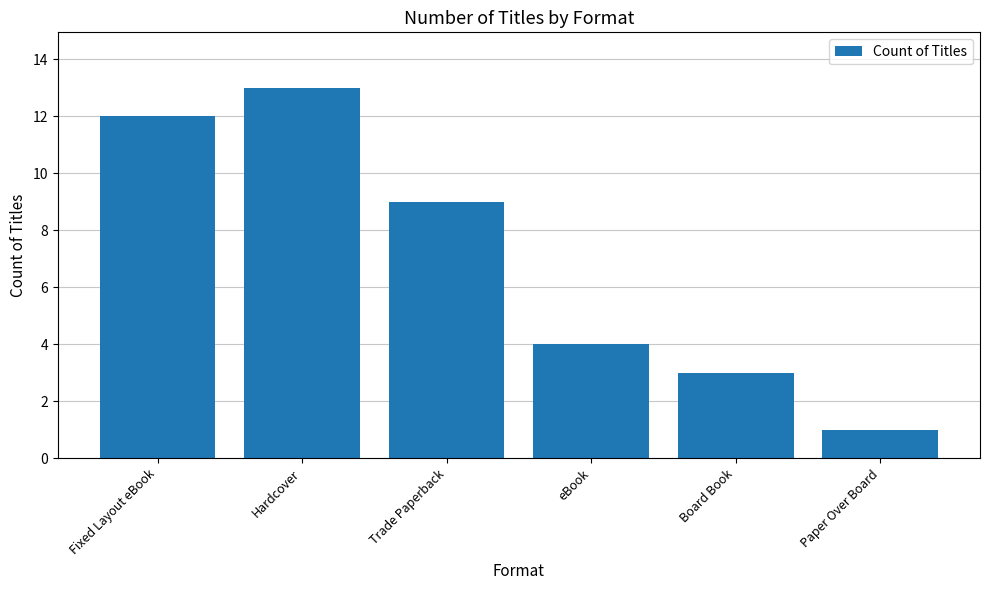

Count the number of data series in this chart.

1